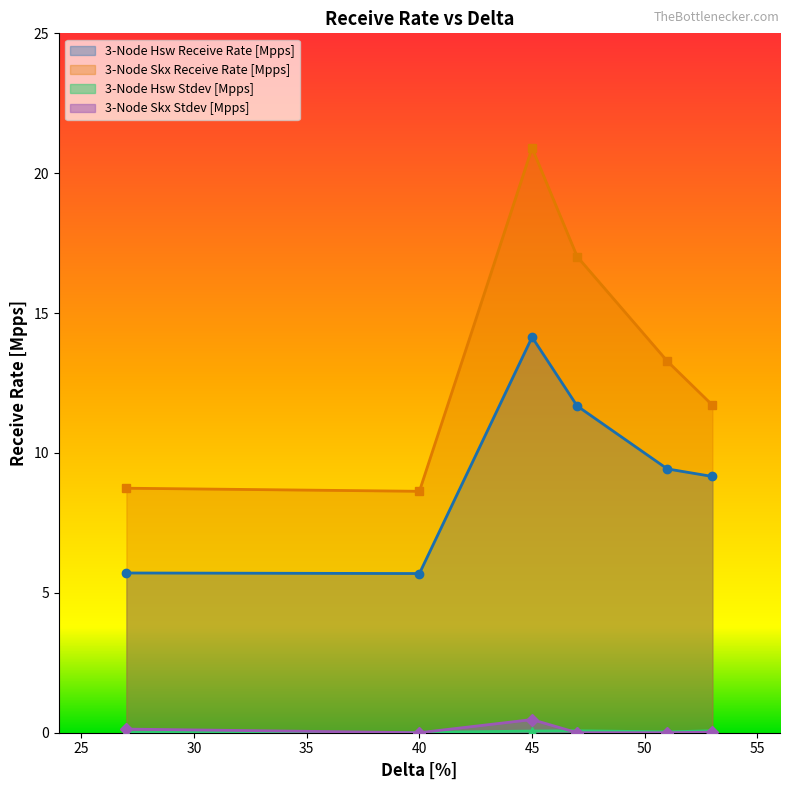

Reading left to right, extract all data points from this chart.

3-Node Hsw Receive Rate [Mpps]: 27=5.7	40=5.7	45=14.1	47=11.7	51=9.4	53=9.2
3-Node Skx Receive Rate [Mpps]: 27=8.7	40=8.6	45=20.9	47=17.0	51=13.3	53=11.7
3-Node Hsw Stdev [Mpps]: 27=0.0	40=0.0	45=0.1	47=0.1	51=0.0	53=0.1
3-Node Skx Stdev [Mpps]: 27=0.1	40=0.0	45=0.5	47=0.0	51=0.0	53=0.0